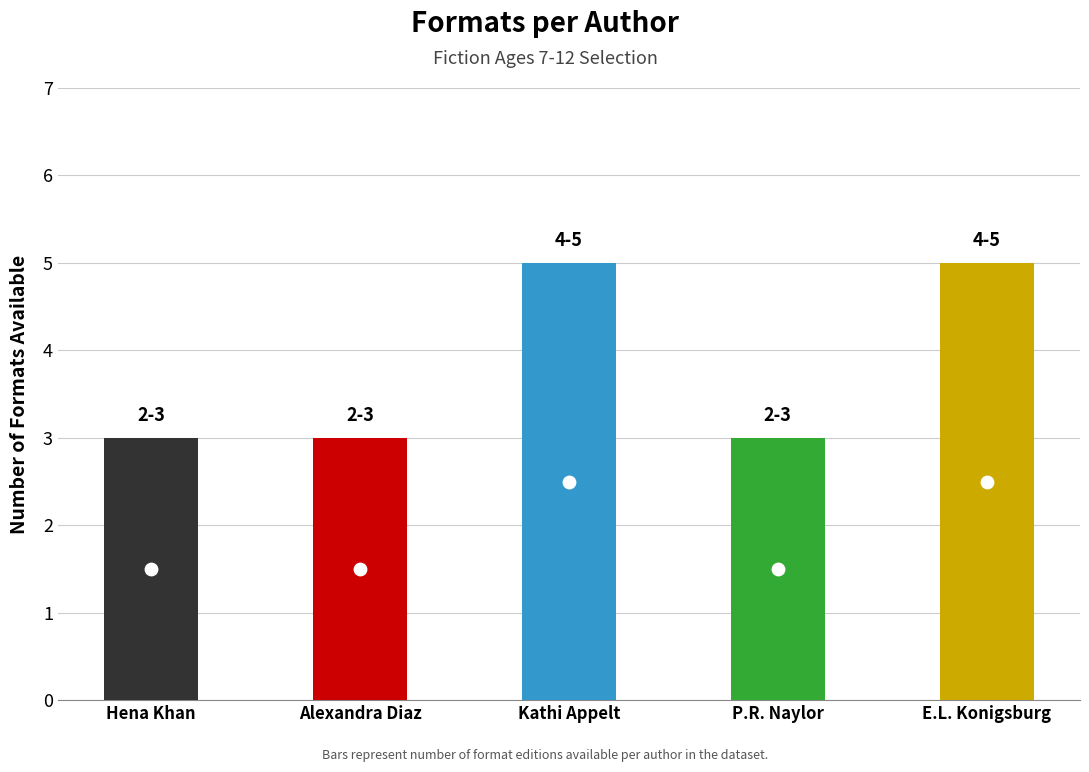

Which has a higher value, E.L. Konigsburg or Alexandra Diaz?

E.L. Konigsburg